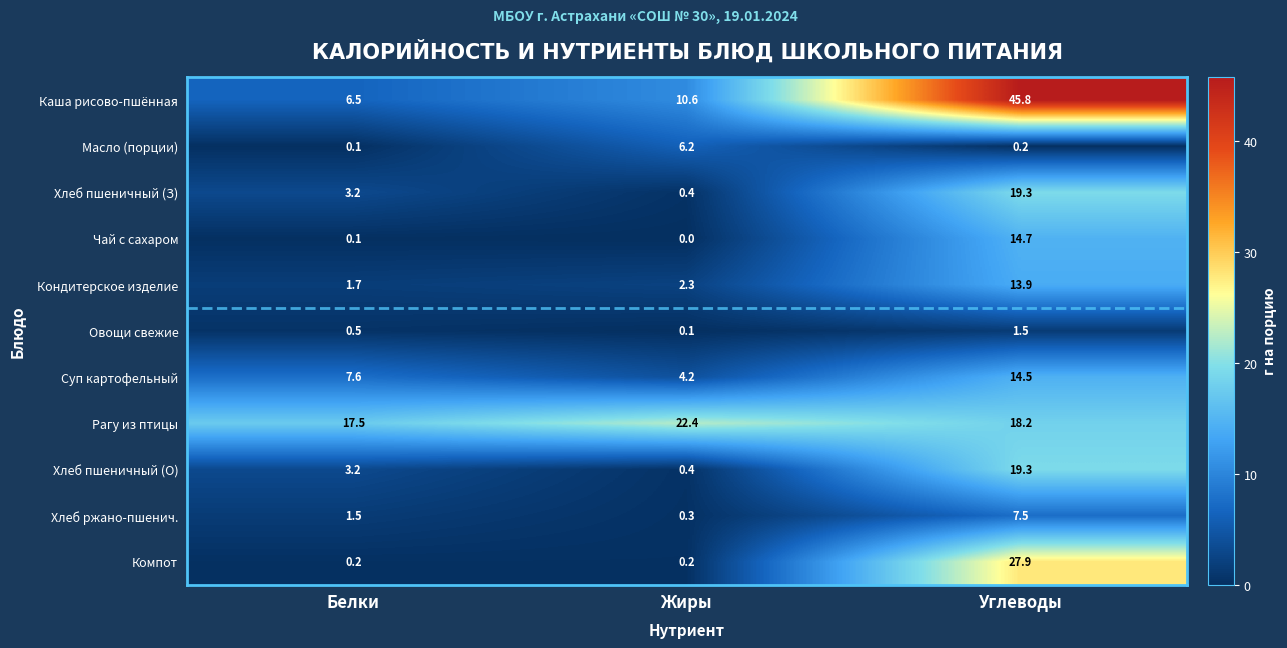

The Хлеб пшеничный (О) series shows 19.3 at Углеводы. True or false?

True